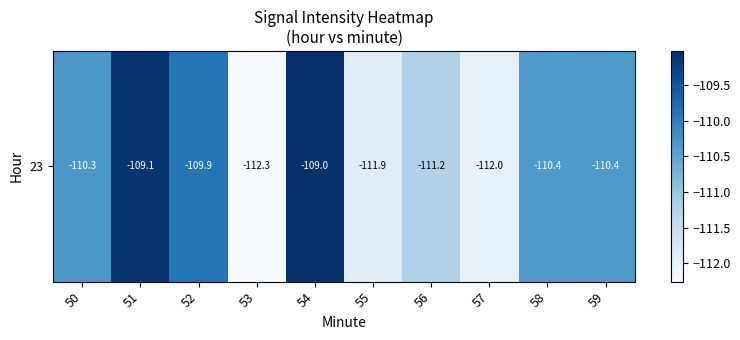

Is it true that the value at 58 is -110.4?

True